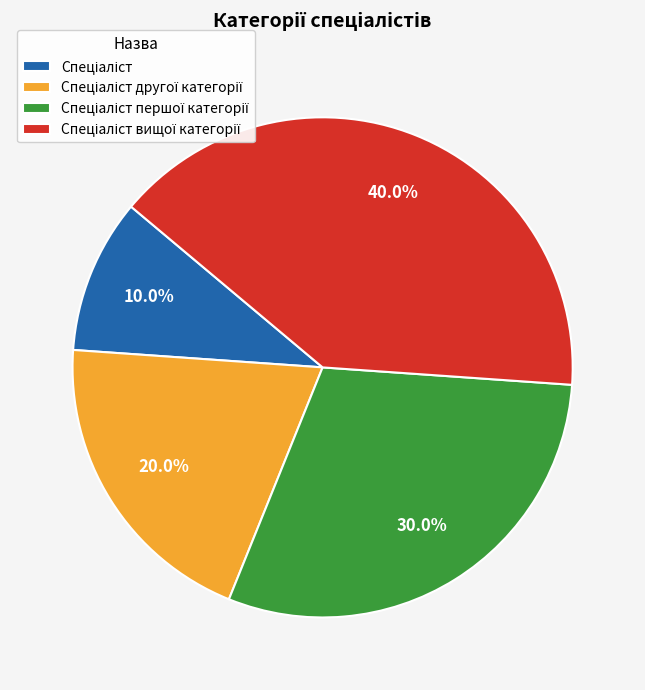

Does any single category account for the majority?

No